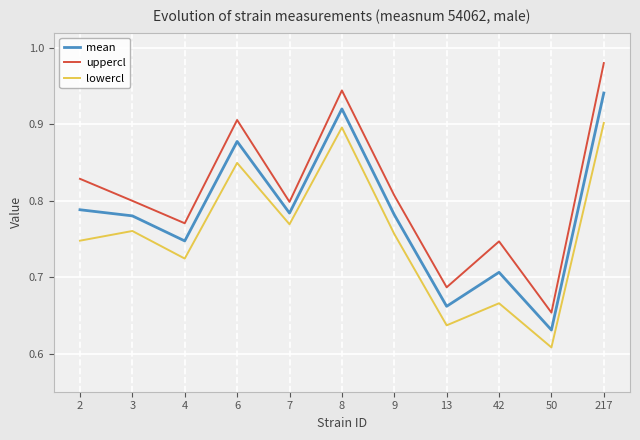

What are all the series names shown in the legend?

mean, uppercl, lowercl